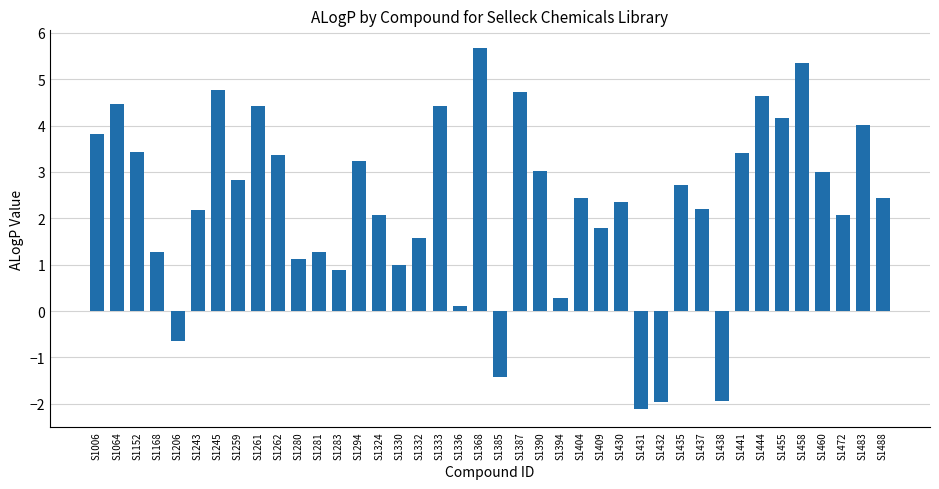

The chart shows a value of 2.1 at S1472. True or false?

True